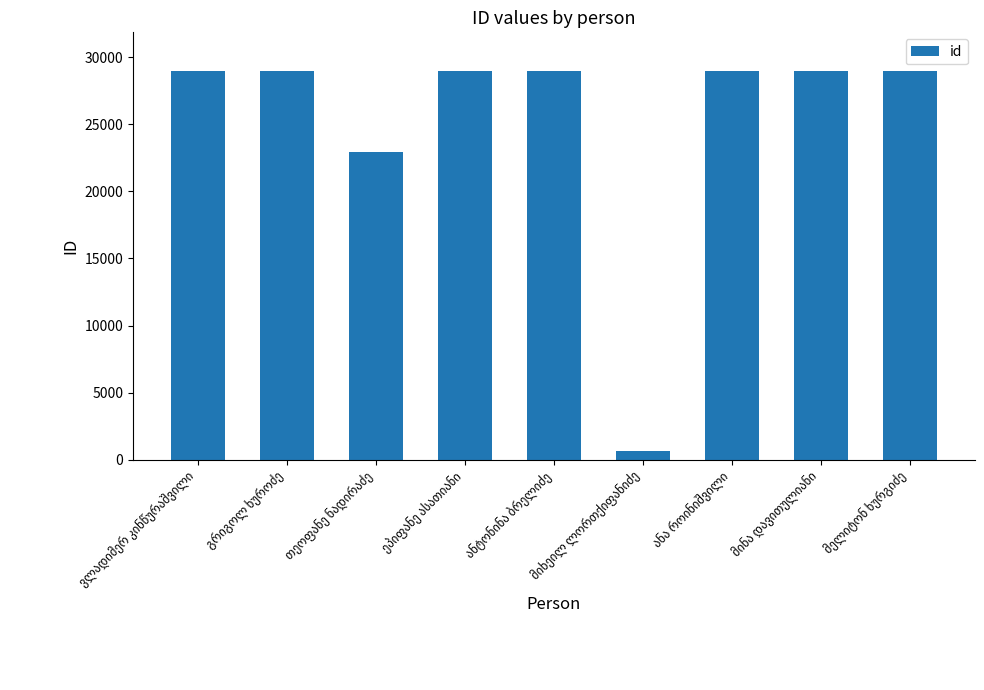

What is the value of the 9th bar from the left?

28941